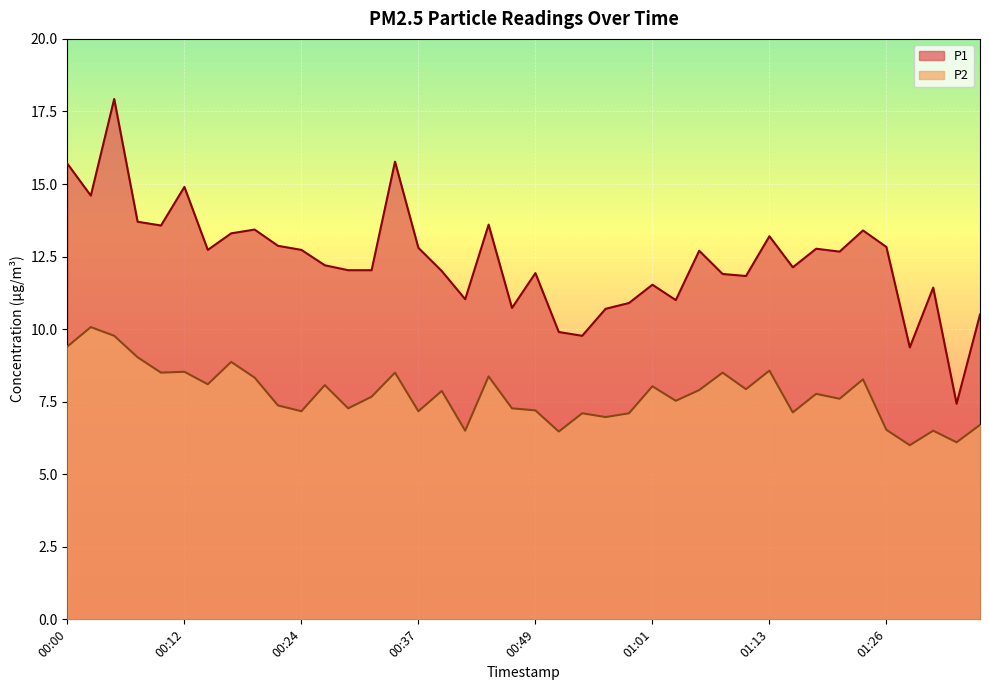

Reading right to left, what are all the values shown in this chart?

P1: 10.5	7.4	11.4	9.4	12.8	13.4	12.7	12.8	12.1	13.2	11.8	11.9	12.7	11.0	11.5	10.9	10.7	9.8	9.9	11.9	10.7	13.6	11.0	12.0	12.8	15.8	12.0	12.0	12.2	12.7	12.9	13.4	13.3	12.7	14.9	13.6	13.7	17.9	14.6	15.7
P2: 6.7	6.1	6.5	6.0	6.5	8.3	7.6	7.8	7.1	8.6	7.9	8.5	7.9	7.5	8.0	7.1	7.0	7.1	6.5	7.2	7.3	8.4	6.5	7.9	7.2	8.5	7.7	7.3	8.1	7.2	7.4	8.3	8.9	8.1	8.5	8.5	9.0	9.8	10.1	9.4